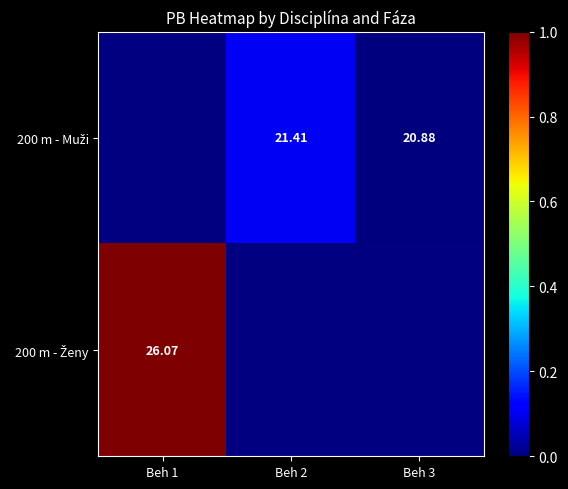

At Beh 3, list the series in order from smallest to largest.

200 m - Muži, 200 m - Ženy